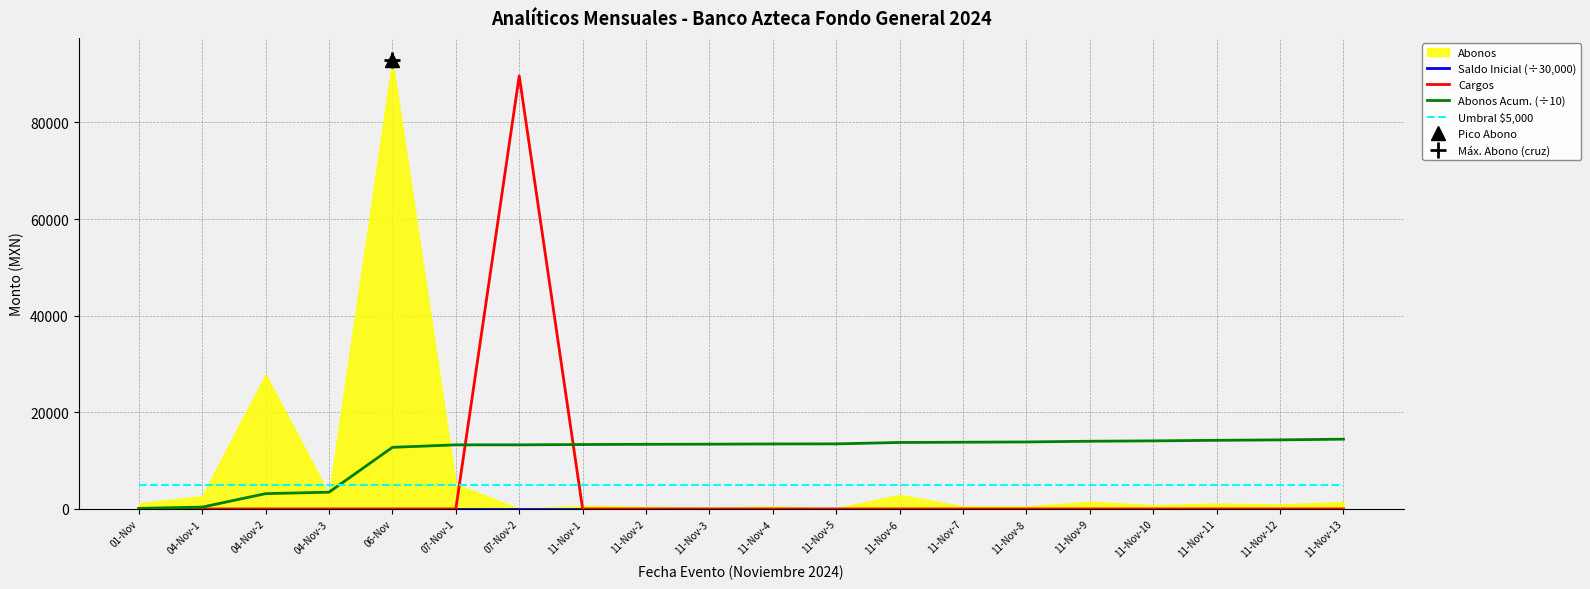

Where do Umbral $5,000 and Abonos Acum. (÷10) first cross each other?

04-Nov-3 and 06-Nov